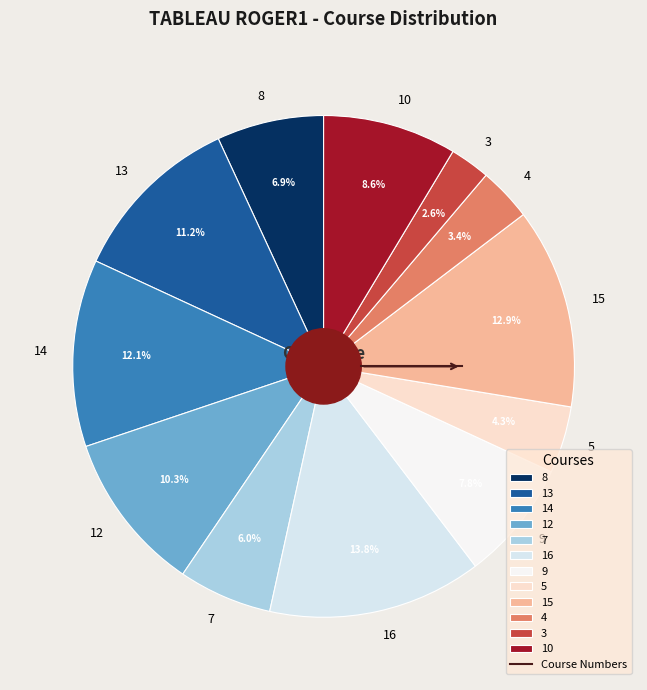

Combined, what portion of the pie is 16 and 5?

18.1%